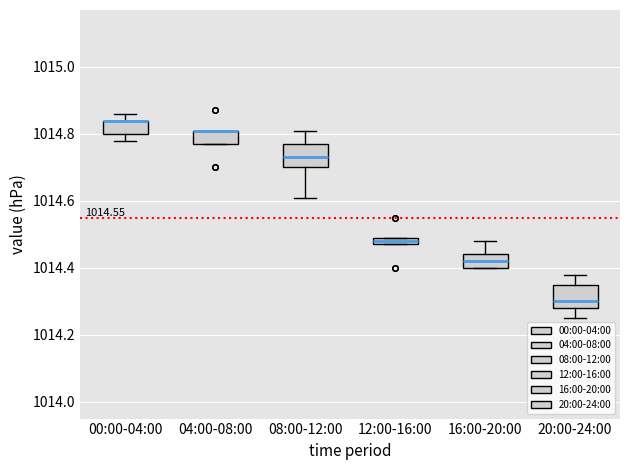

Where is the upper edge of the box for 16:00-20:00 on the y-axis? The values are not printed on the chart, so give them approximately, as read against the axis.

1014.44